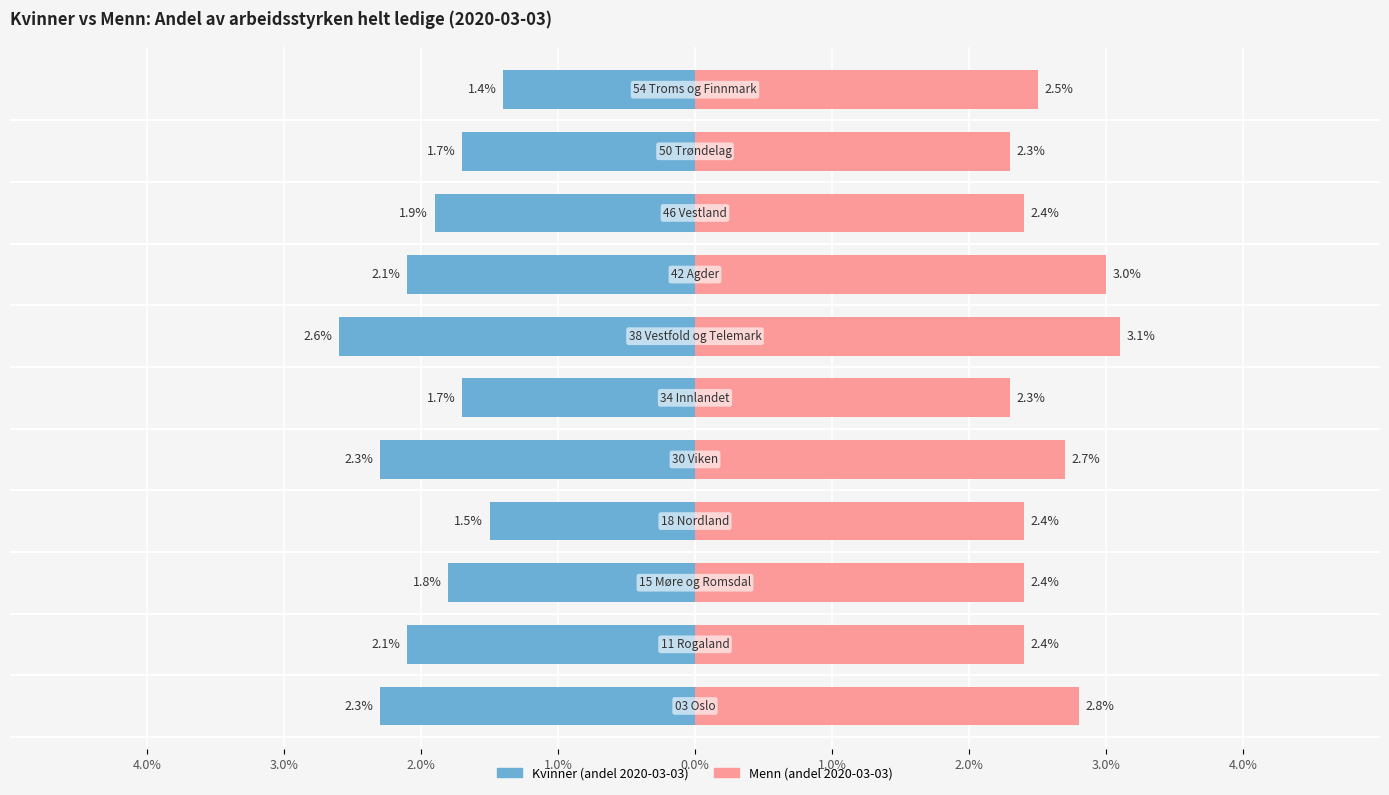

At how many categories does at least one series exceed 0?

11